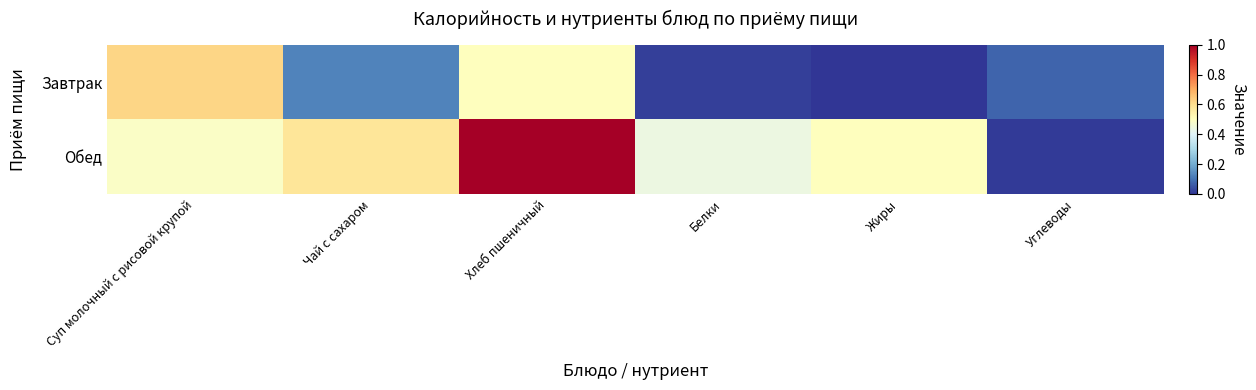

Which has a higher value, Чай с сахаром or Суп молочный с рисовой крупой?

Суп молочный с рисовой крупой